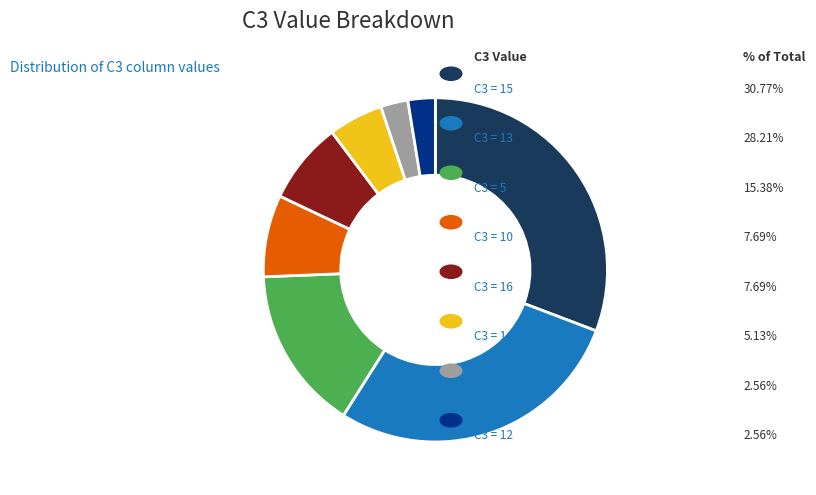

Is there a majority slice in this chart?

No